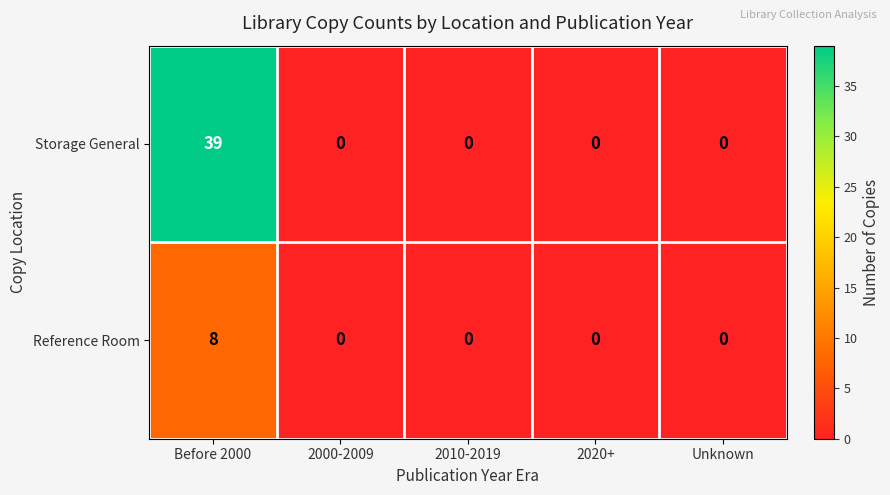

Reading left to right, list all the values displayed in this chart.

Storage General: 39	0	0	0	0
Reference Room: 8	0	0	0	0